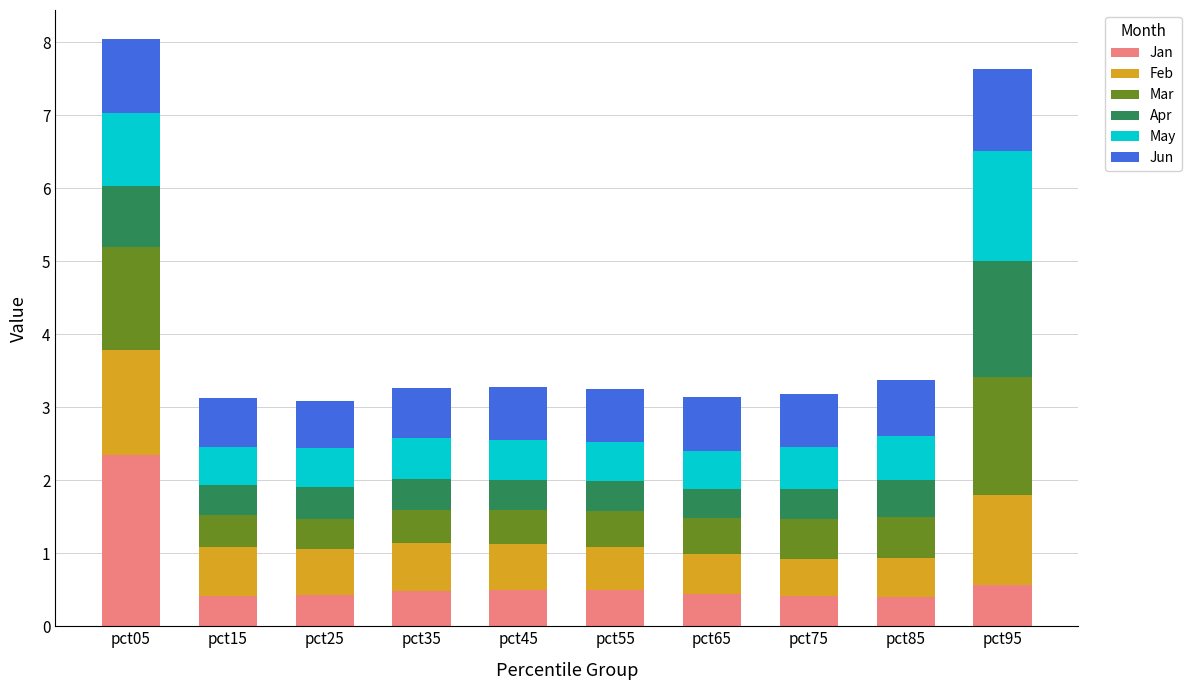

What is the total value across all series at pct05?

8.0